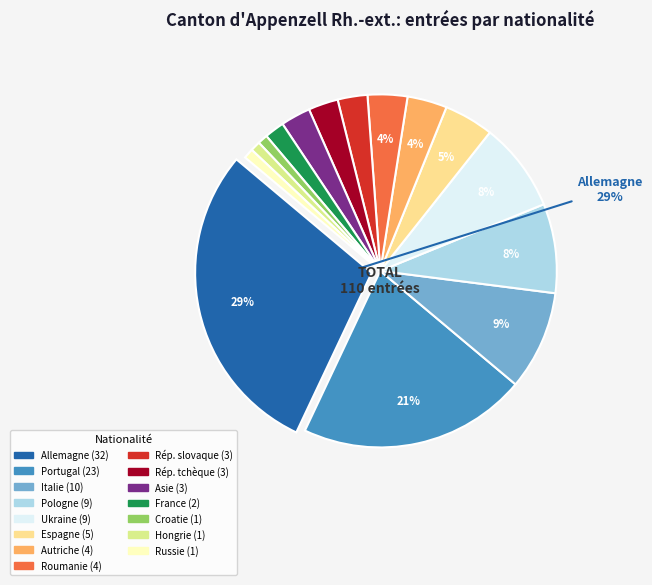

Which slice is the largest?

Allemagne